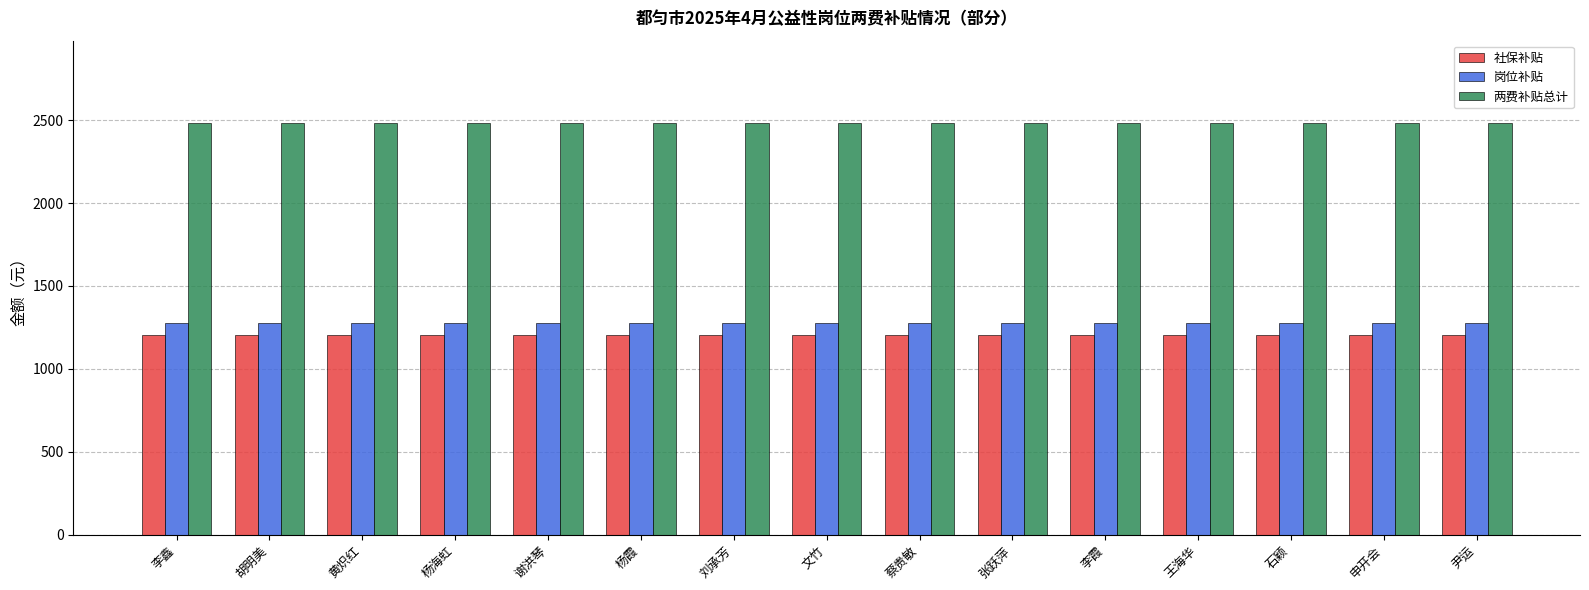

What is the sum of all 岗位补贴 values?

19170.0